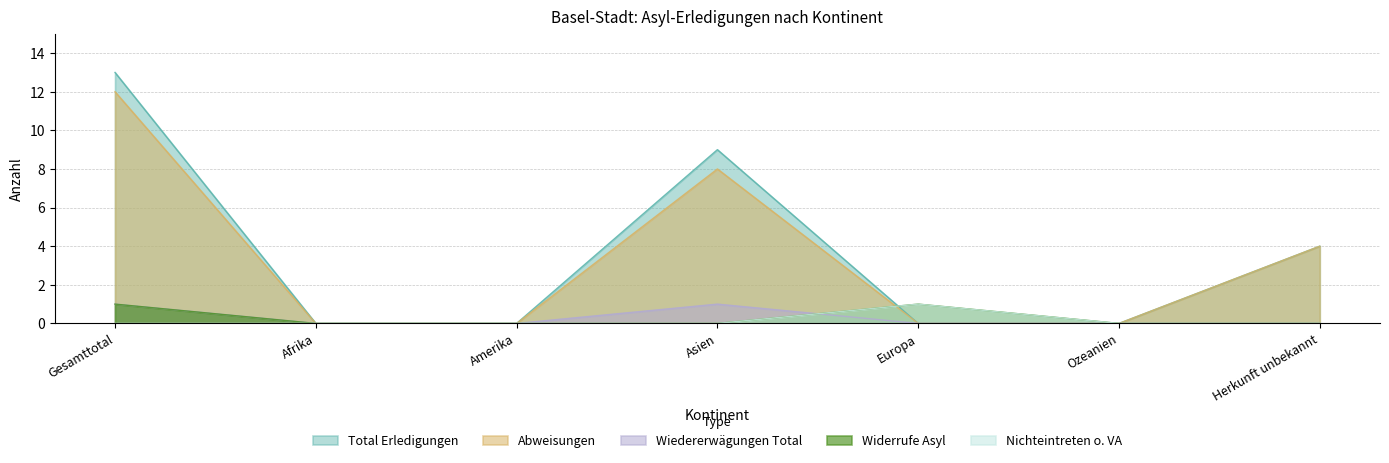

How many distinct data groups are displayed?

5